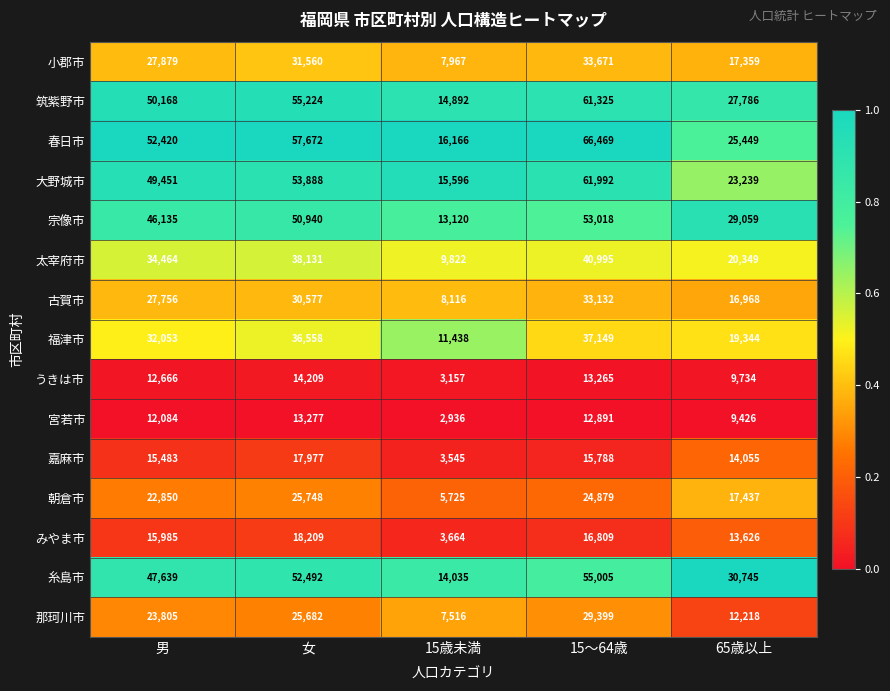

What is the maximum value for 太宰府市?

40995